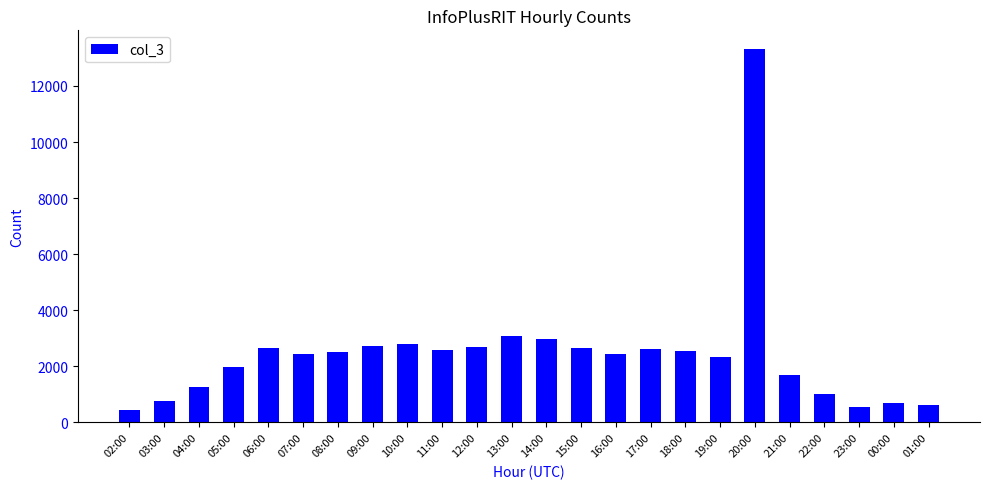

The chart shows a value of 1214 at 08:00. True or false?

False